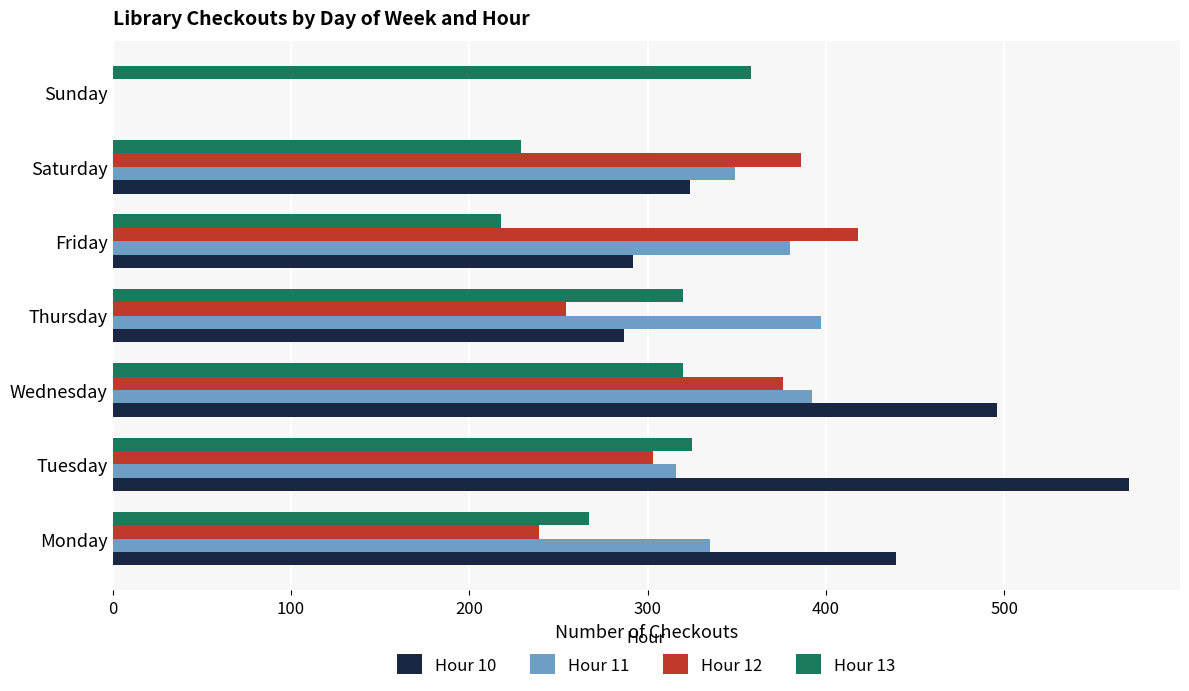

The Hour 11 series shows 397 at Thursday. True or false?

True